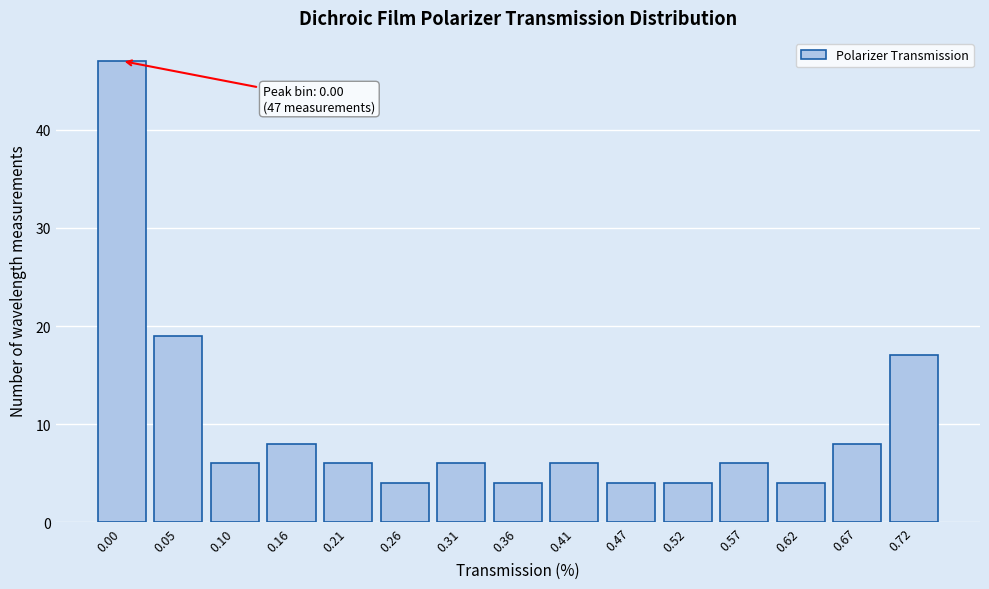

Reading left to right, what are all the values shown in this chart?

0.00=47	0.05=19	0.10=6	0.16=8	0.21=6	0.26=4	0.31=6	0.36=4	0.41=6	0.47=4	0.52=4	0.57=6	0.62=4	0.67=8	0.72=17